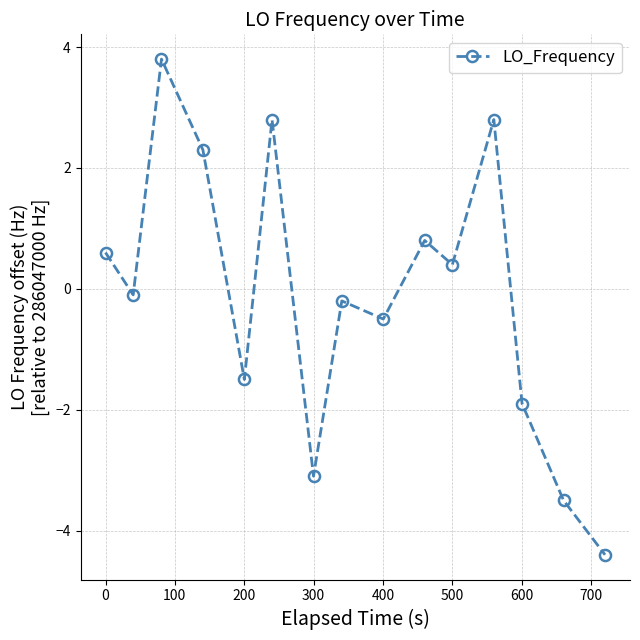

What is the greatest value displayed?

3.8